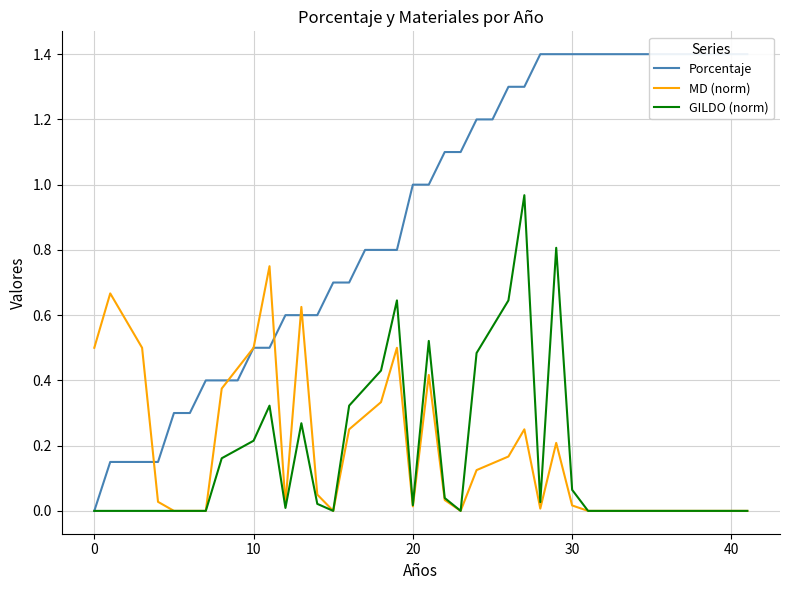

What is the total value across all series at 24?

1.8